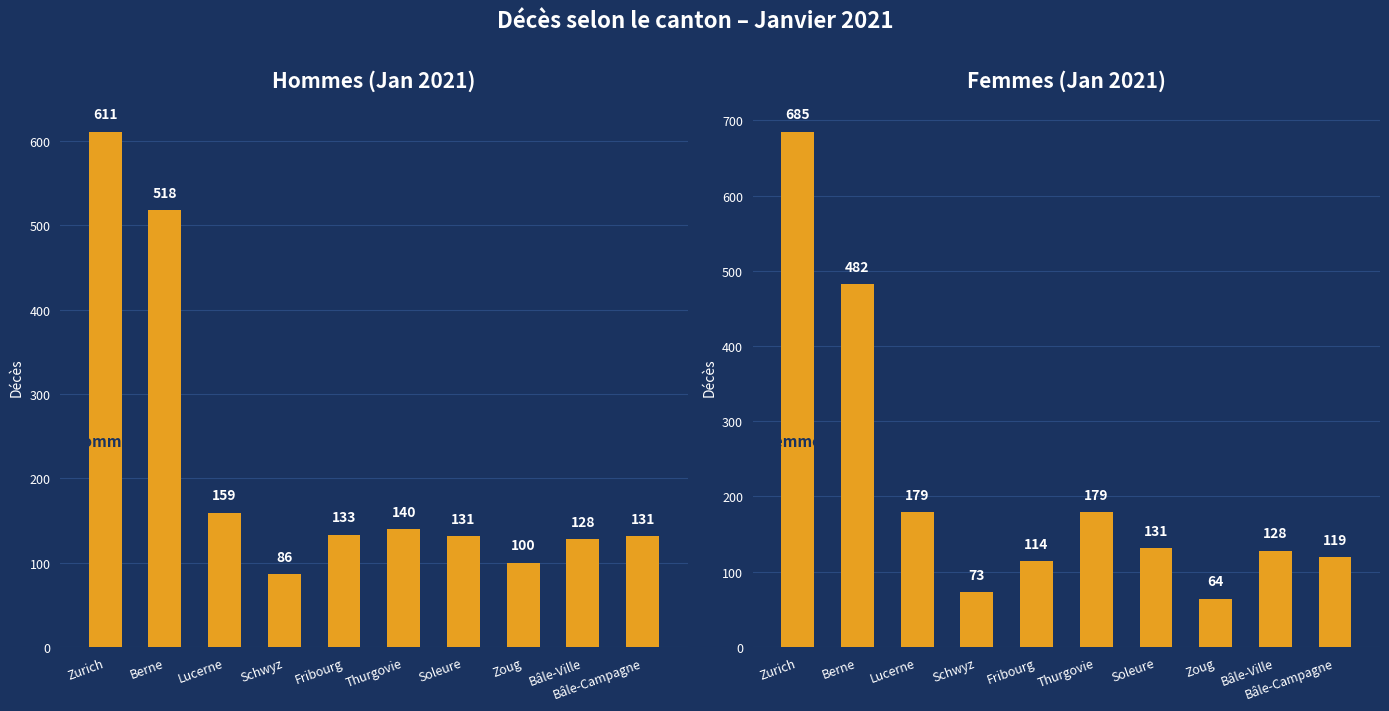

What is the label of the 7th bar from the left?

Soleure